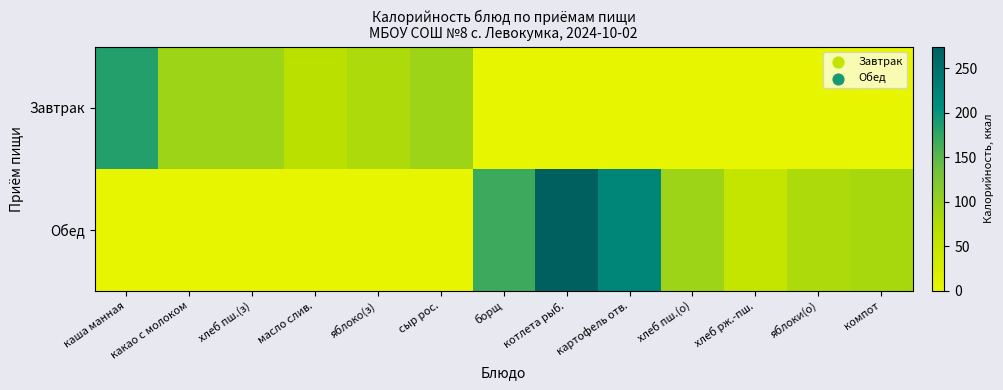

Which series changed the most between сыр рос. and борщ?

Обед